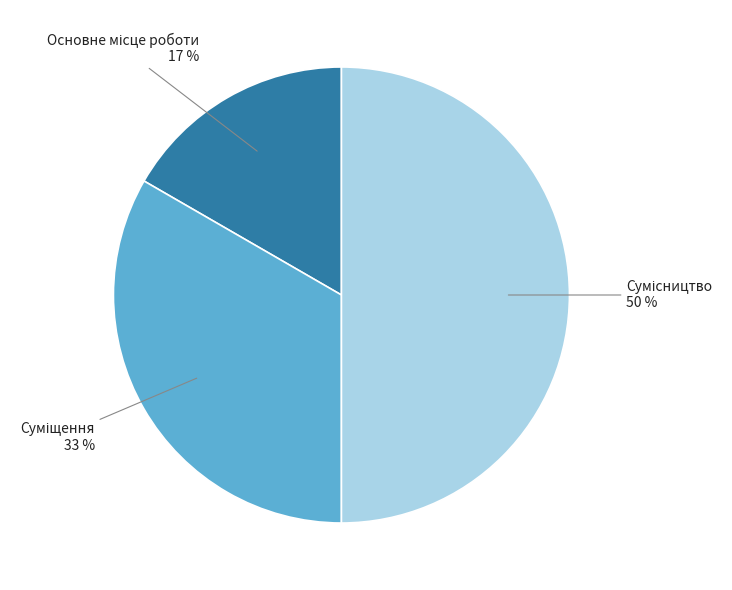

To the nearest percent, what is the average slice percentage?

33%